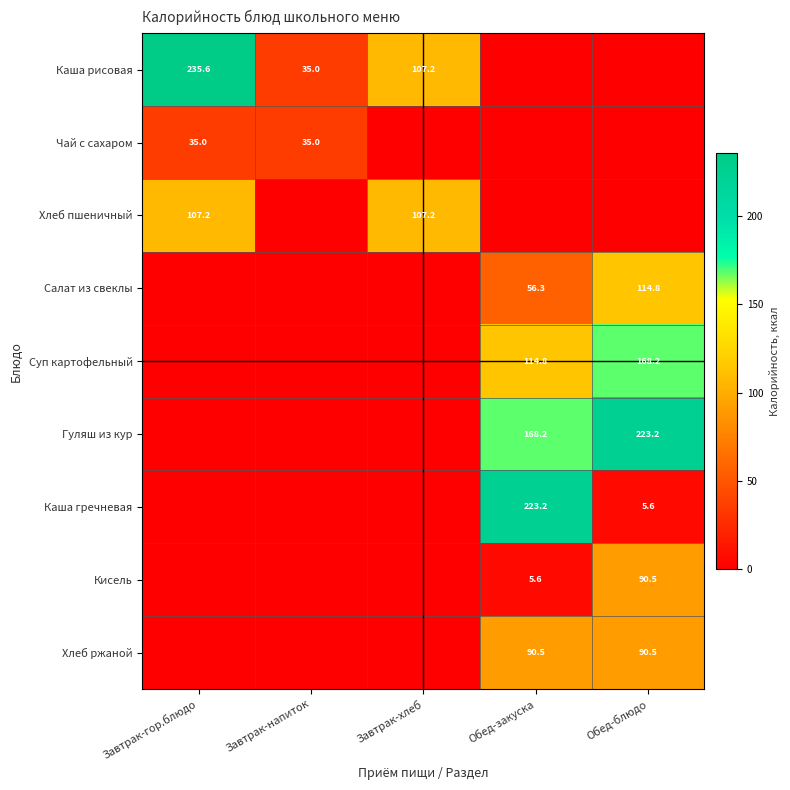

True or false: Суп картофельный has a value of 46.8 at Обед-блюдо.

False